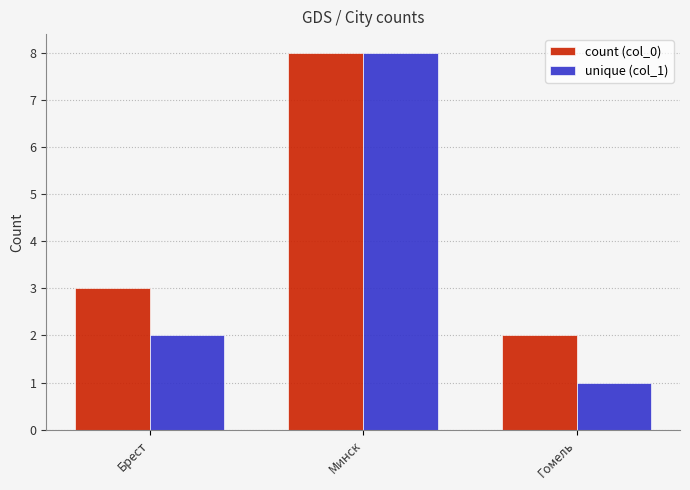

Reading left to right, list all the values displayed in this chart.

count (col_0): 3	8	2
unique (col_1): 2	8	1